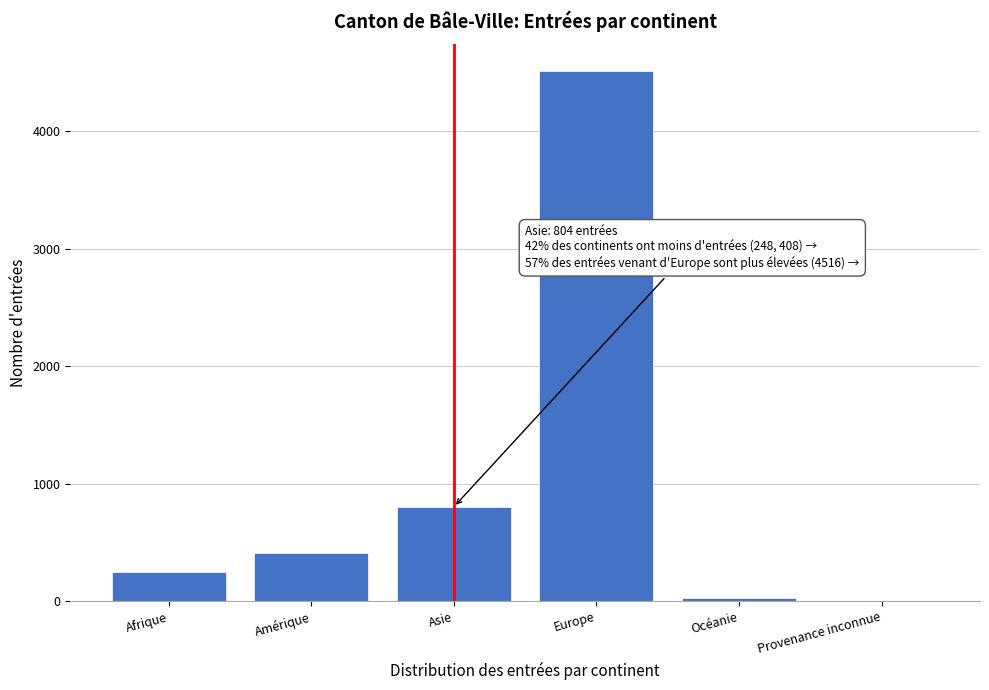

Reading right to left, transcribe all the data shown in this chart.

Provenance inconnue=1	Océanie=30	Europe=4516	Asie=804	Amérique=408	Afrique=248